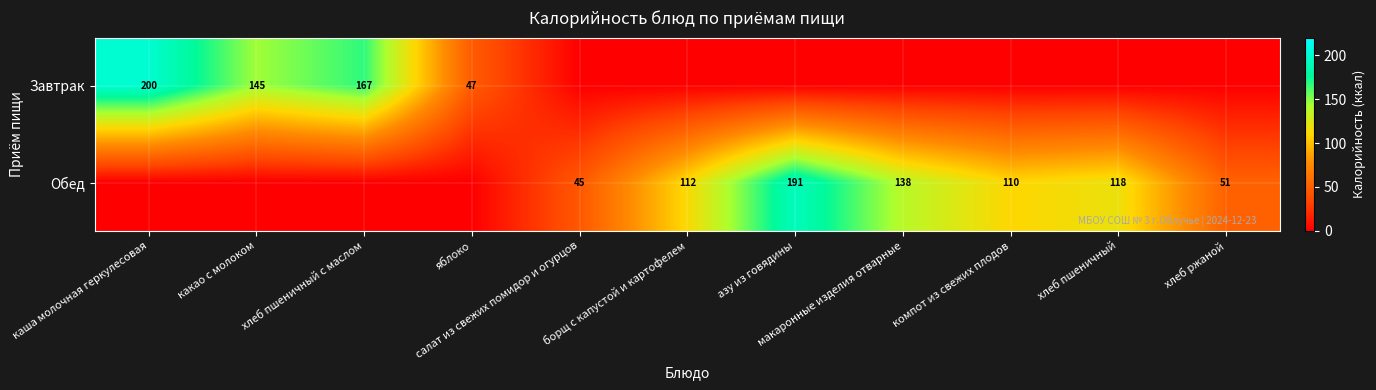

How many values in Завтрак are above zero?

4